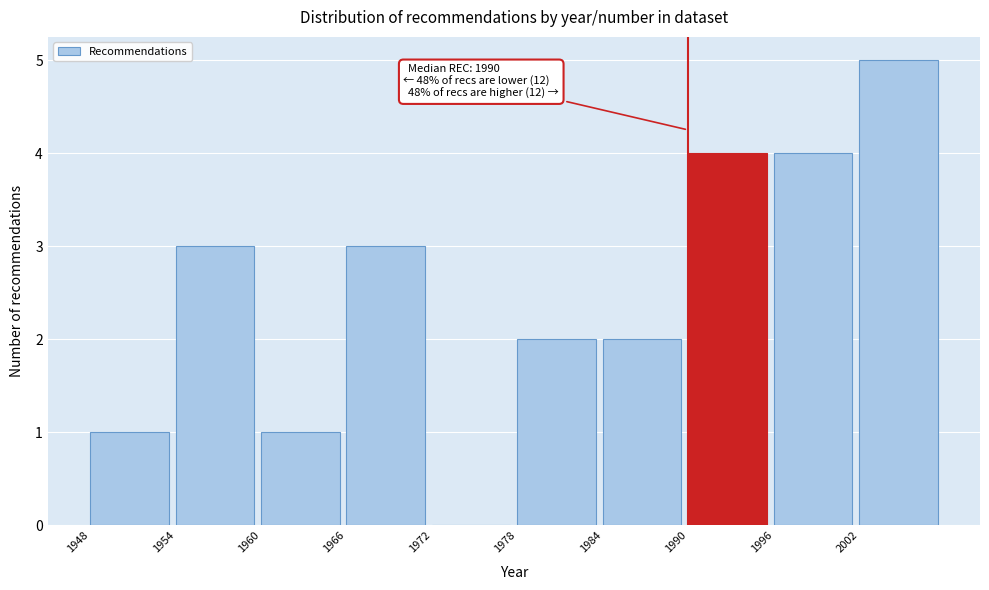

Over which range of the x-axis is the bar tallest?

2002 to 2008